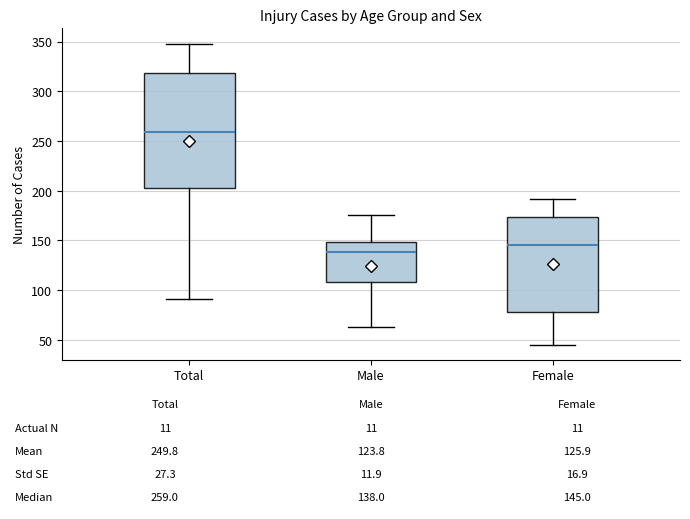

Which box has the lowest median line?

Male